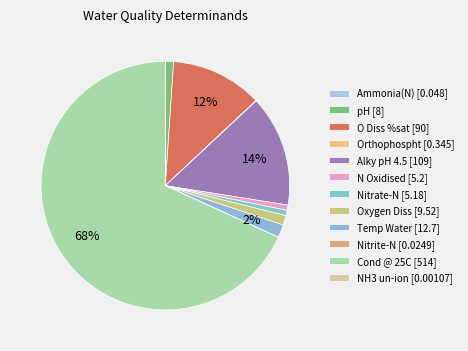

To the nearest percent, what is the average slice percentage?

8%